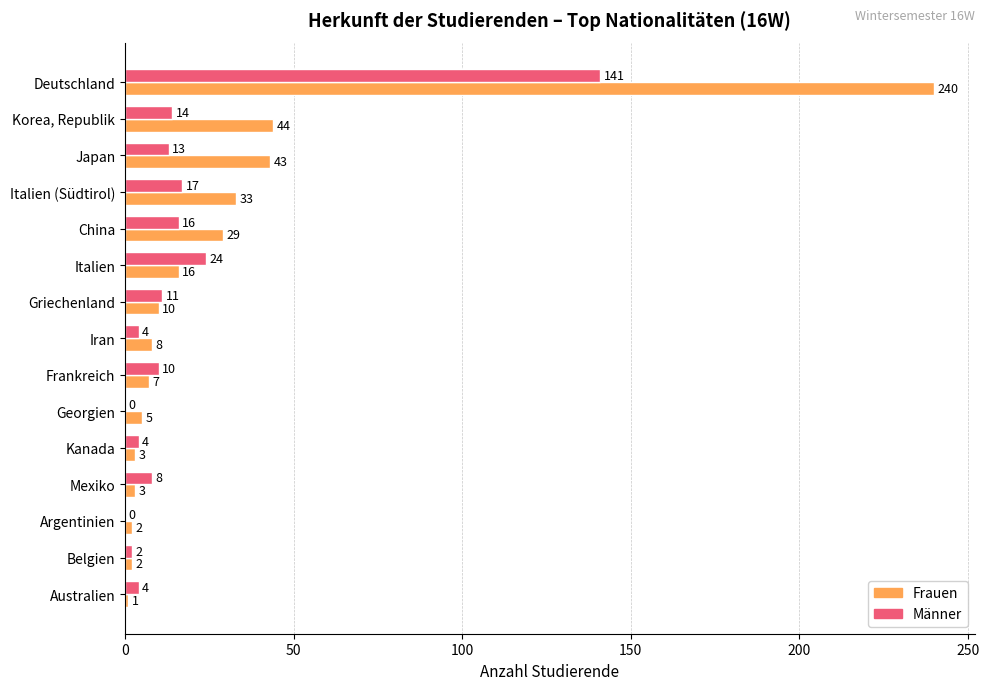

The Männer series shows 2 at Belgien. True or false?

True